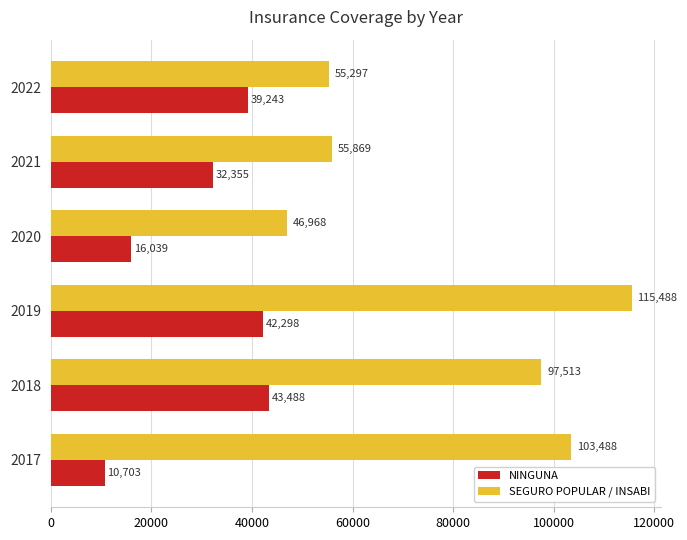

Which category has the lowest value in the SEGURO POPULAR / INSABI series?

2020